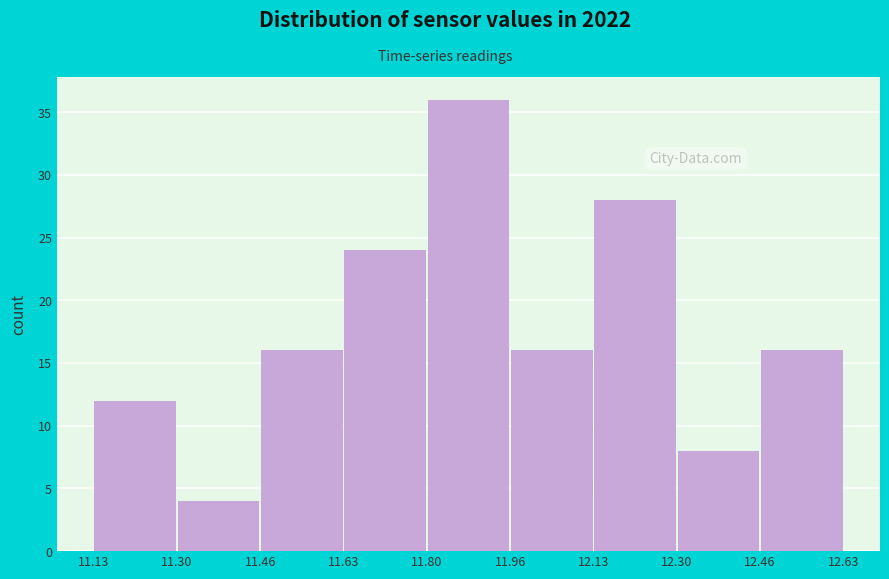

Reading left to right, transcribe this chart: for each bar, give the range it covers on the x-axis and its height. The values are not printed on the chart, so give them approximately, as read against the axis.

11.13 to 11.30: 12
11.30 to 11.46: 4
11.46 to 11.63: 16
11.63 to 11.80: 24
11.80 to 11.96: 36
11.96 to 12.13: 16
12.13 to 12.30: 28
12.30 to 12.46: 8
12.46 to 12.63: 16